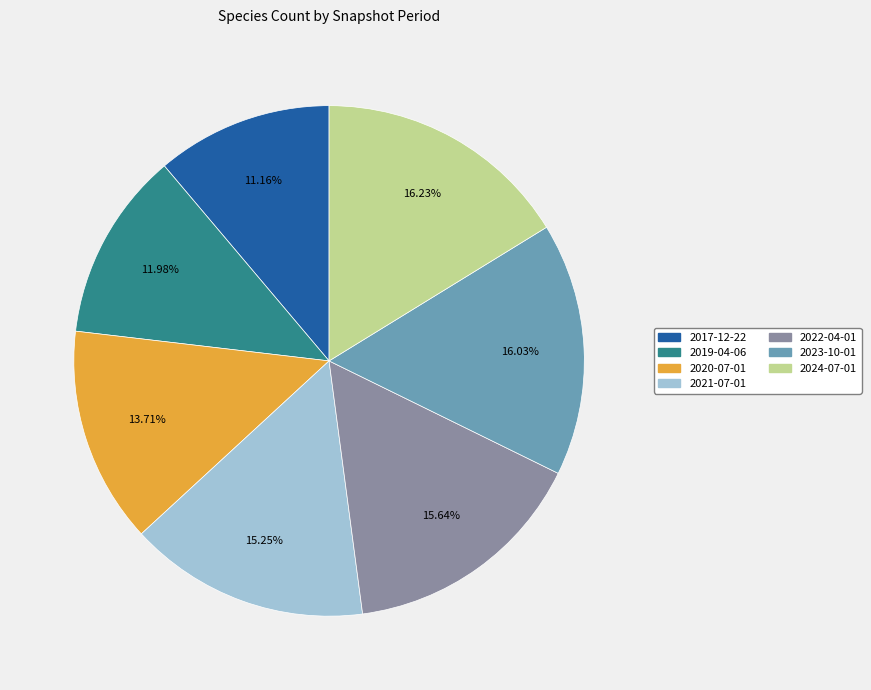

To the nearest percent, what portion does 2022-04-01 represent?

16%